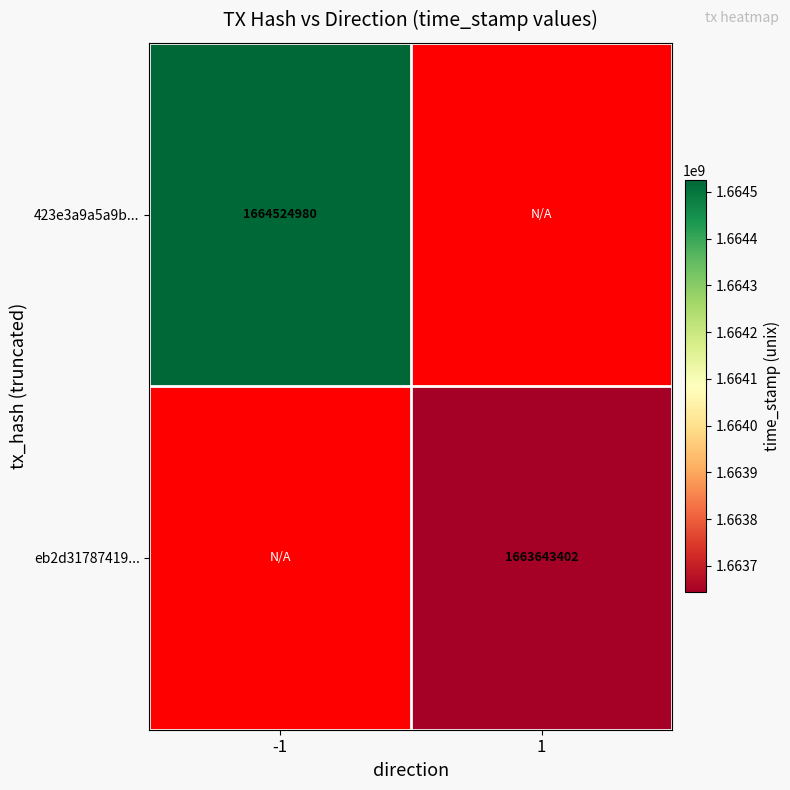

The 423e3a9a5a9b... series shows 1664524980 at -1. True or false?

True